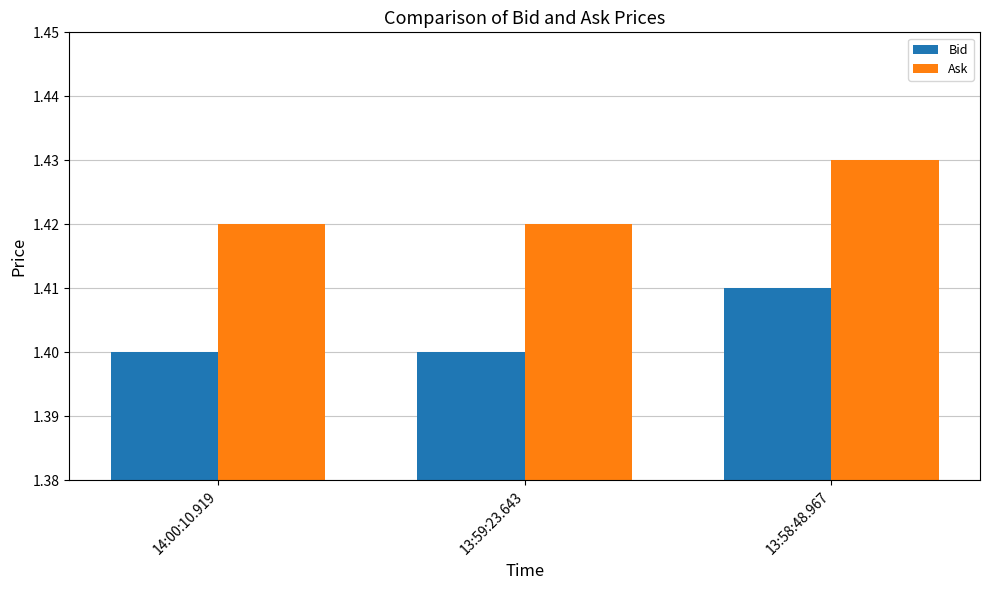

List the series in order of their peak value, lowest first.

Bid, Ask